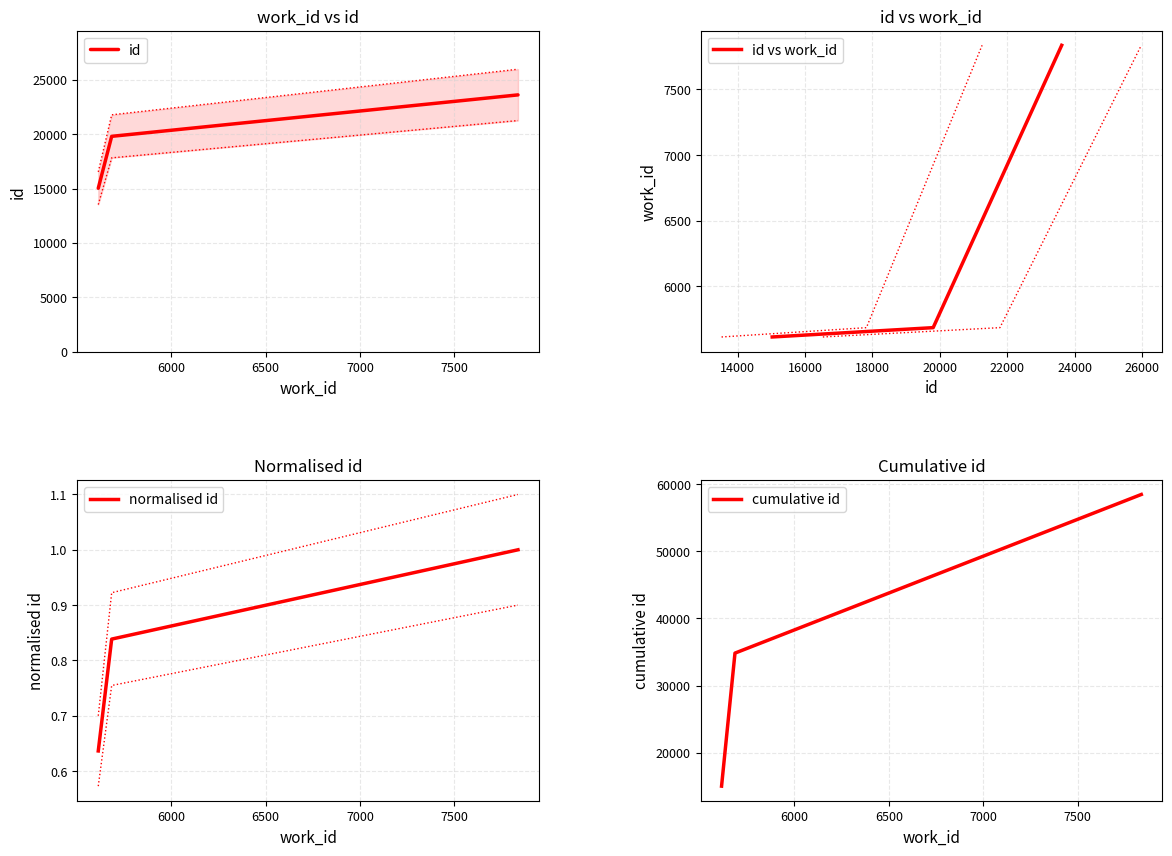

Rank the series at 6000 from highest to lowest value.

cumulative id, id, id vs work_id, normalised id